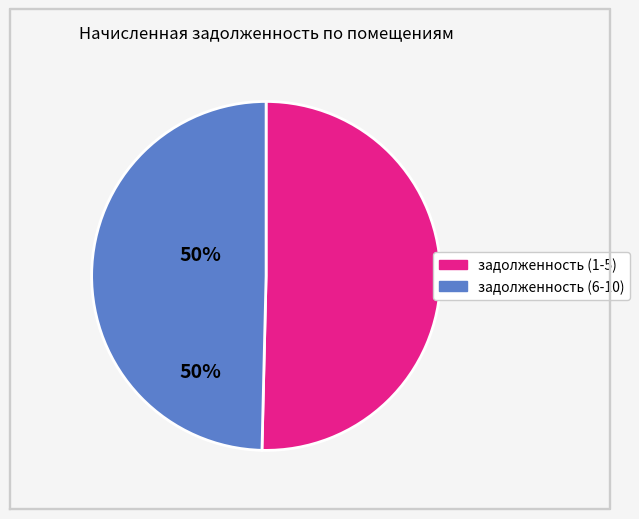

Is there a majority slice in this chart?

Yes